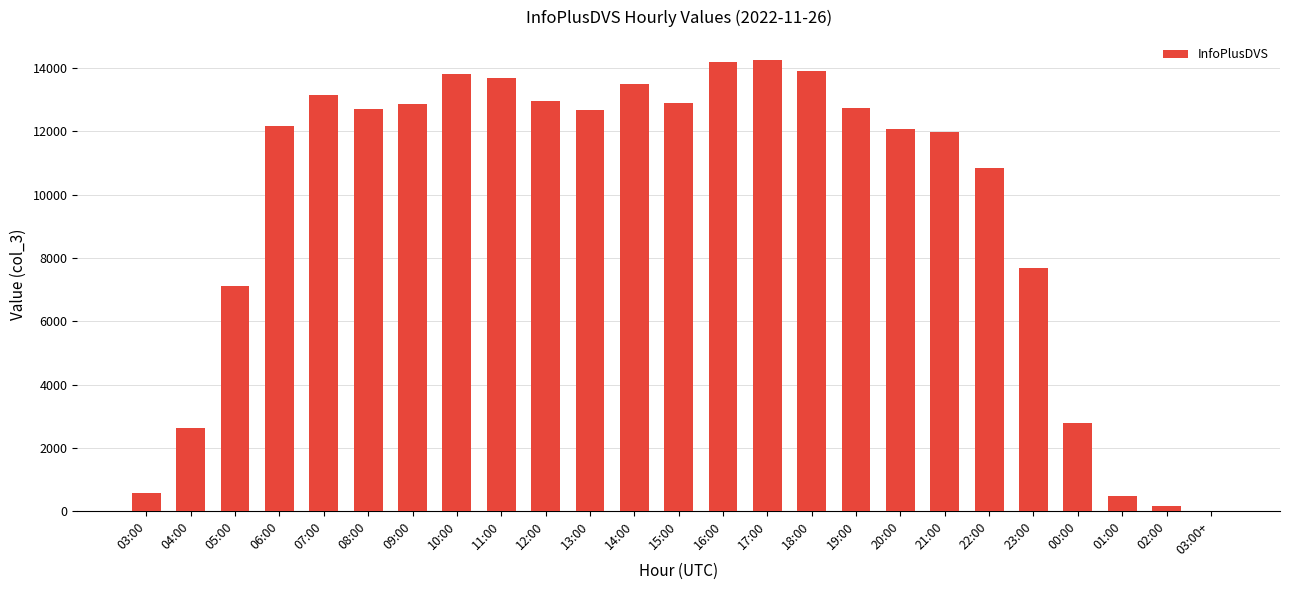

True or false: the data shows 13915 at 18:00.

True